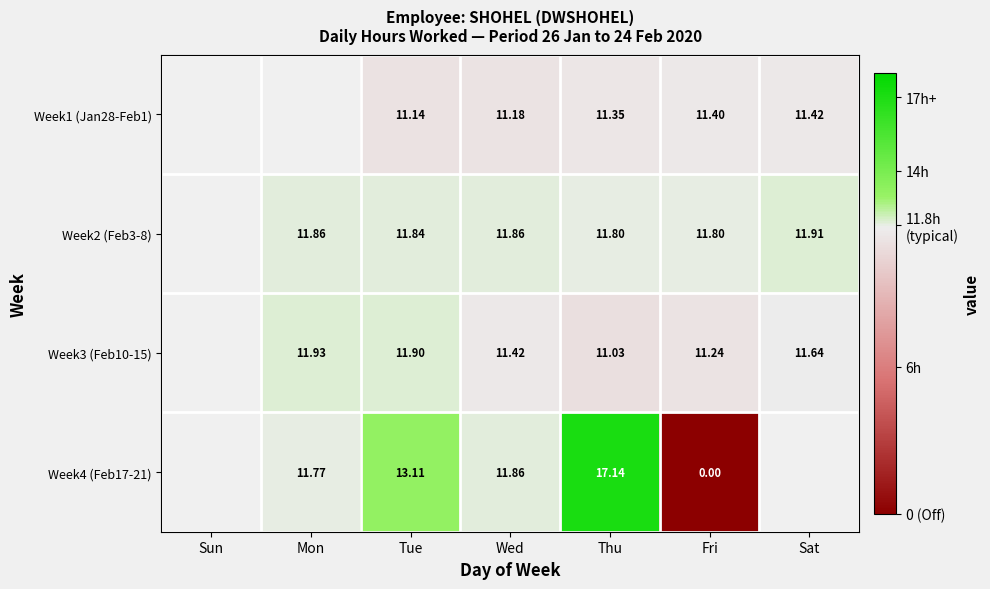

What is the spread (max minus min) of values at Thu?

6.1